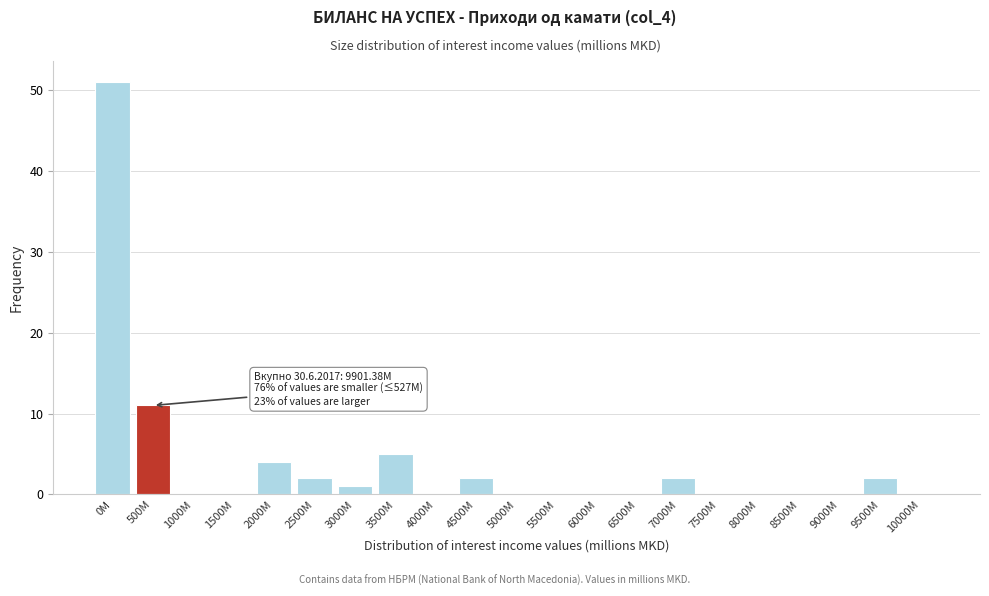

Reading left to right, extract all data points from this chart.

0M=51	500M=11	1000M=0	1500M=0	2000M=4	2500M=2	3000M=1	3500M=5	4000M=0	4500M=2	5000M=0	5500M=0	6000M=0	6500M=0	7000M=2	7500M=0	8000M=0	8500M=0	9000M=0	9500M=2	10000M=0